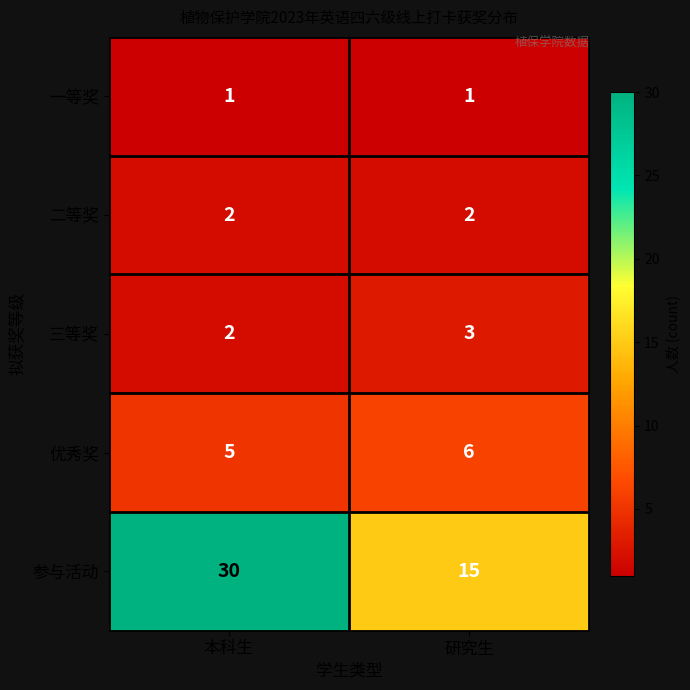

Count the number of categories in the chart.

2